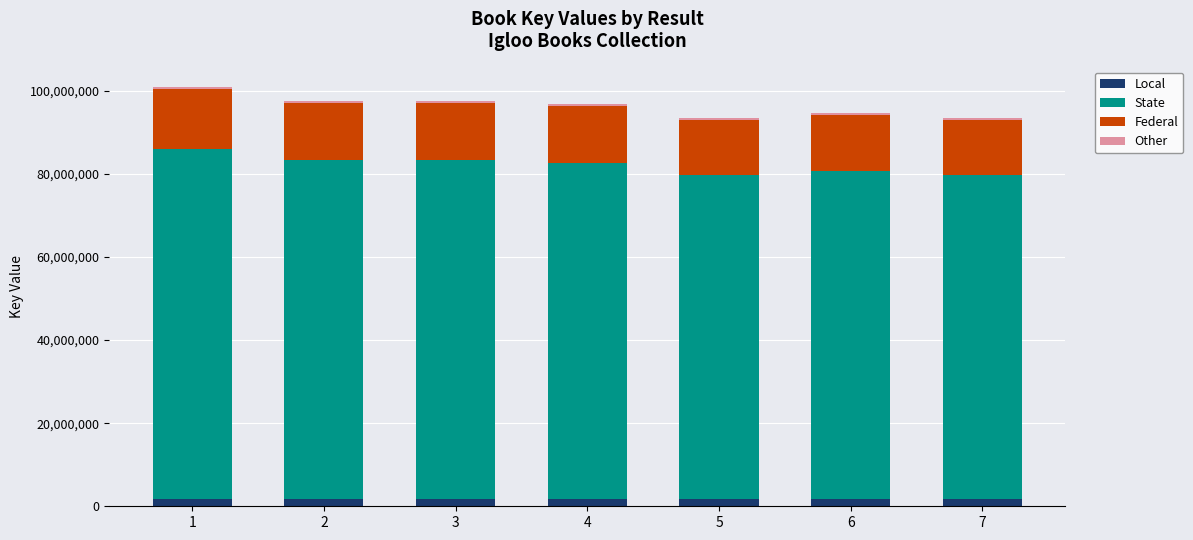

At how many categories does at least one series exceed 16940462?

7